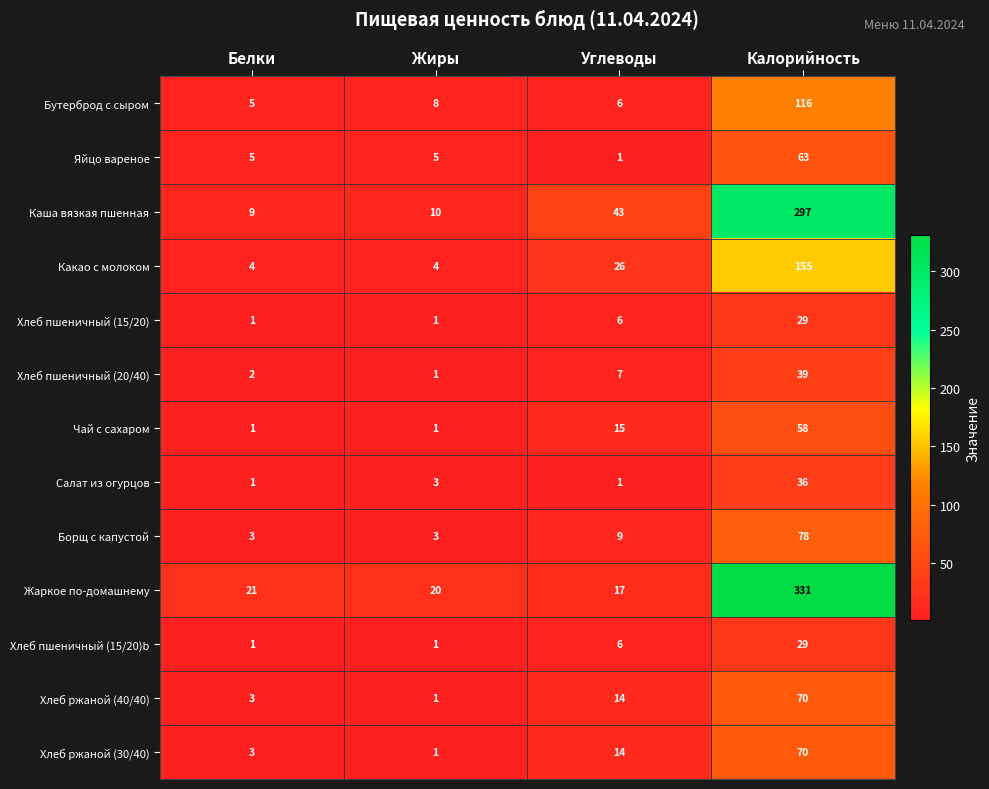

Read the Какао с молоком value at Калорийность, to the nearest 5.

155